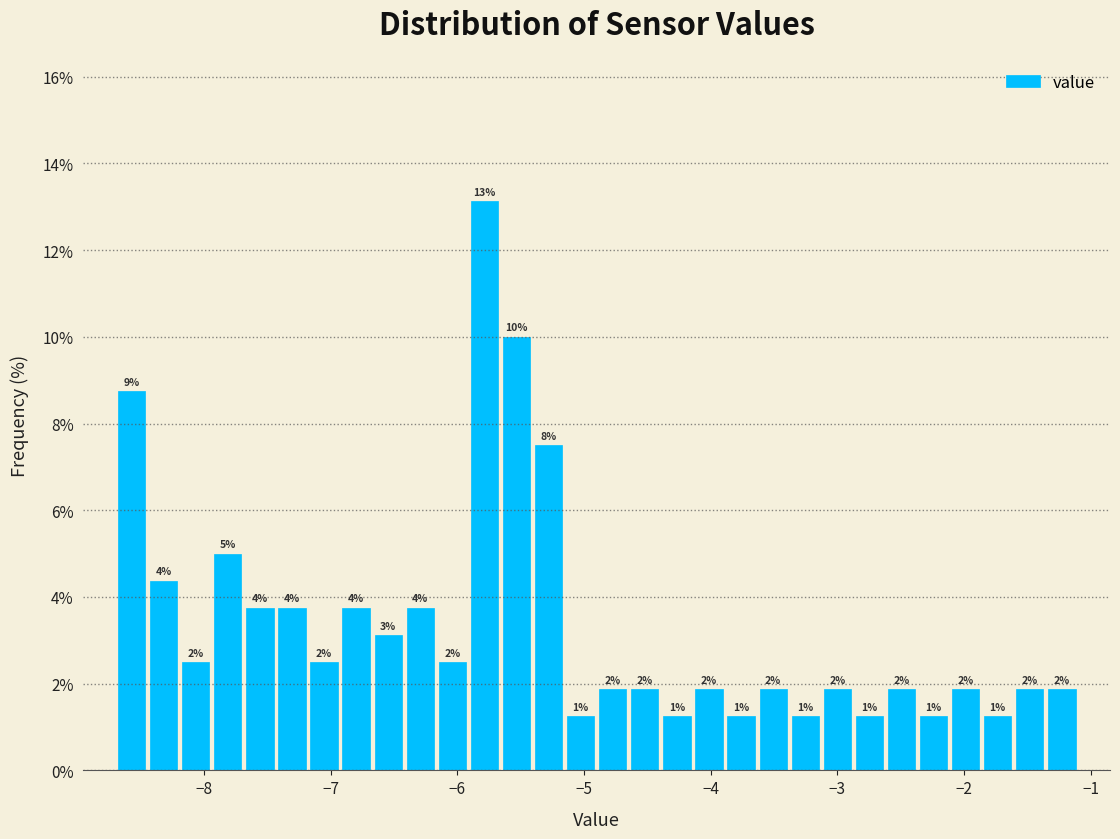

Read against the x-axis, roughly where is the centre of the tallest bar?

-5.8